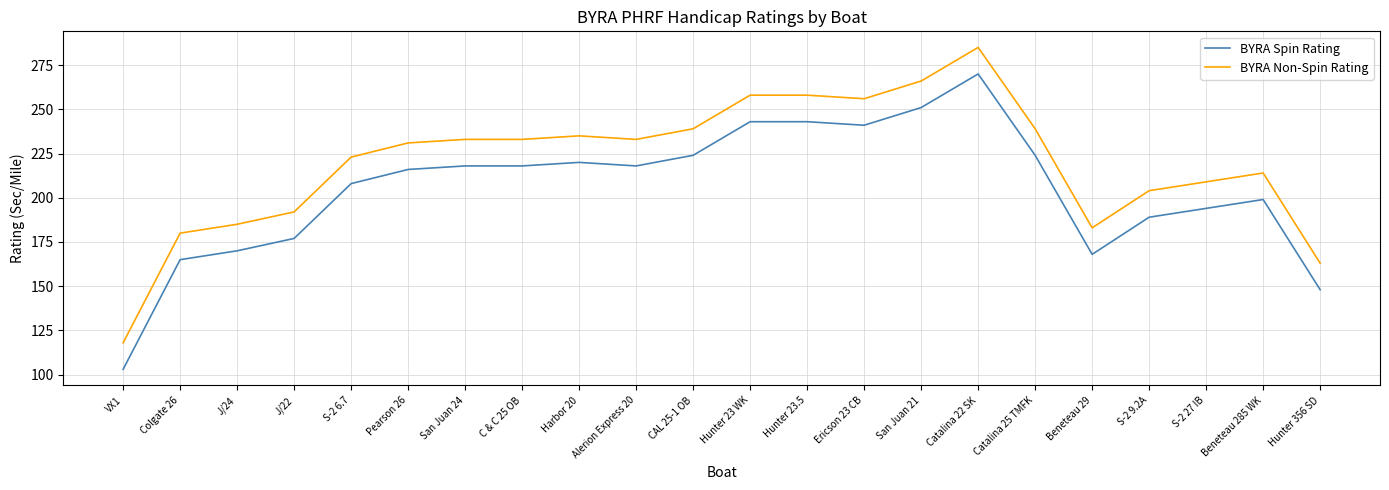

True or false: BYRA Spin Rating has more than 1 interior local peaks.

True